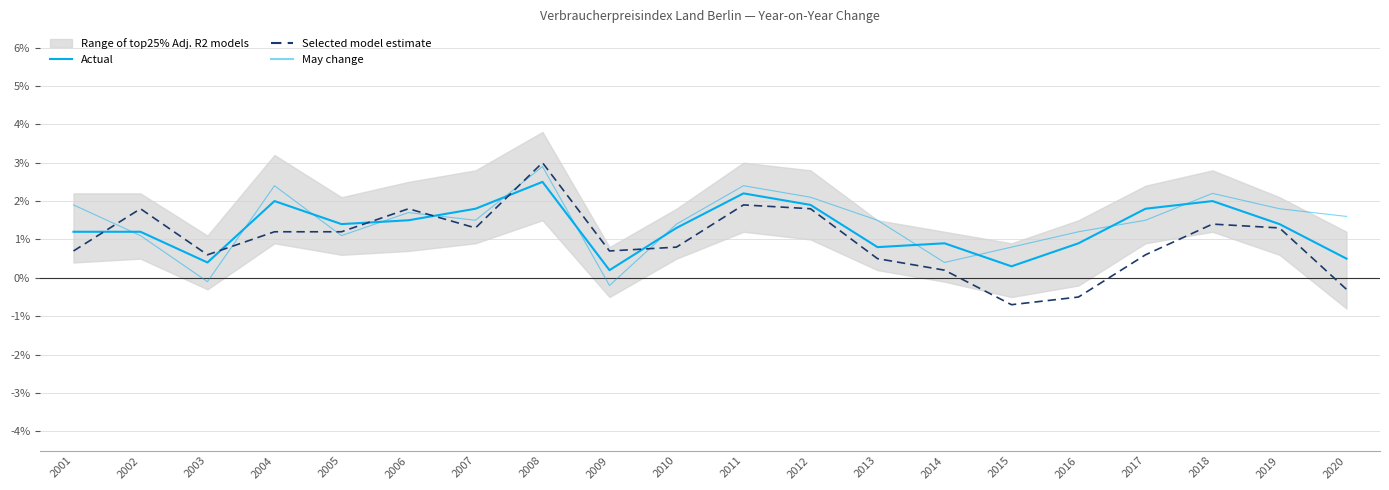

Rank the categories by Selected model estimate value from lowest to highest.

2015, 2016, 2020, 2014, 2013, 2003, 2017, 2001, 2009, 2010, 2004, 2005, 2007, 2019, 2018, 2002, 2006, 2012, 2011, 2008